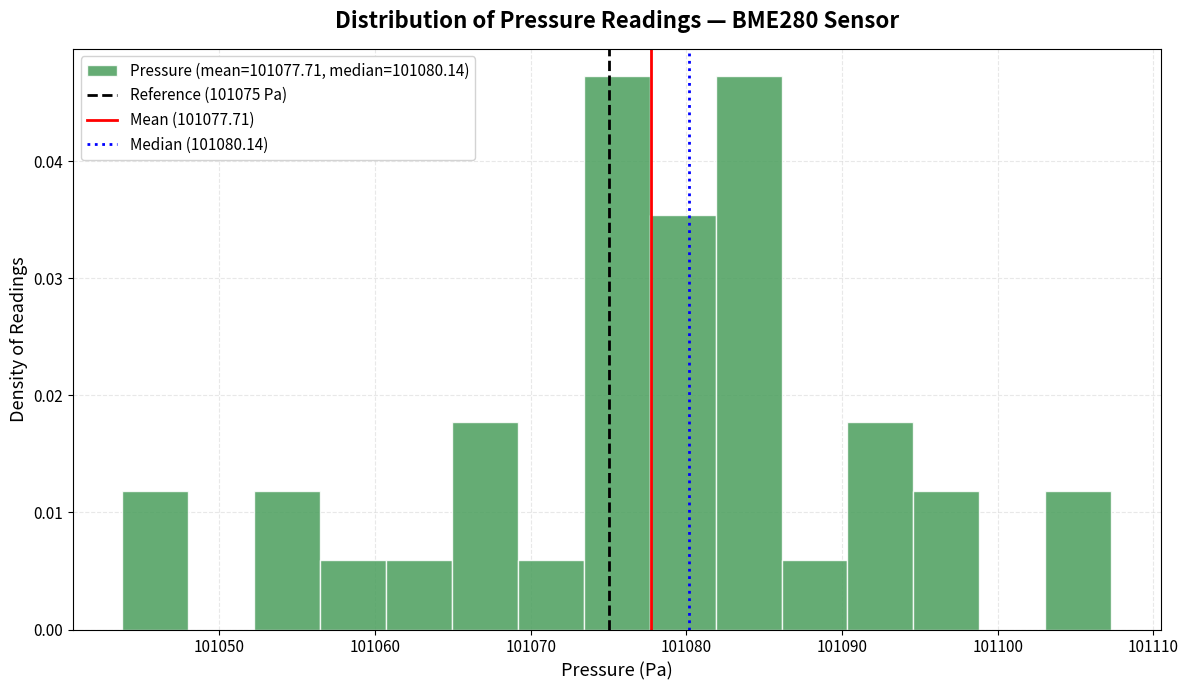

Reading left to right, transcribe this chart: for each bar, give the range it covers on the x-axis and its height. Neither the bar edges nor the heights are printed on the chart, so give them approximately, as read against the axes.

101044 to 101048: 0.012
101048 to 101052: 0
101052 to 101056: 0.012
101056 to 101061: 0.006
101061 to 101065: 0.006
101065 to 101069: 0.018
101069 to 101073: 0.006
101073 to 101078: 0.047
101078 to 101082: 0.035
101082 to 101086: 0.047
101086 to 101090: 0.006
101090 to 101095: 0.018
101095 to 101099: 0.012
101099 to 101103: 0
101103 to 101107: 0.012